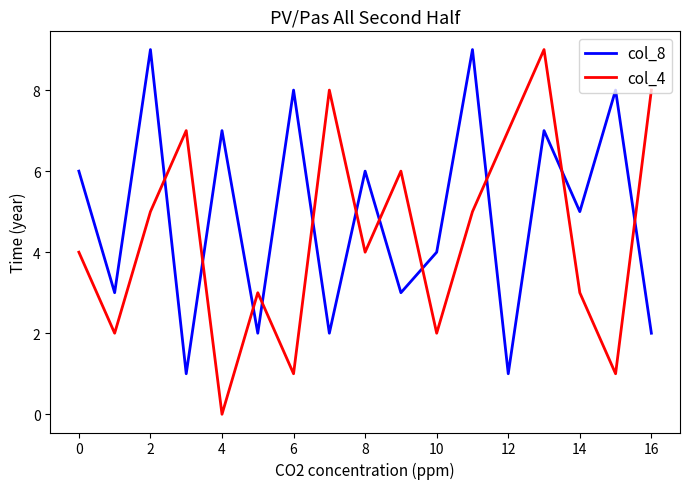

True or false: col_8 has more than 2 points higher than both neighbors.

True